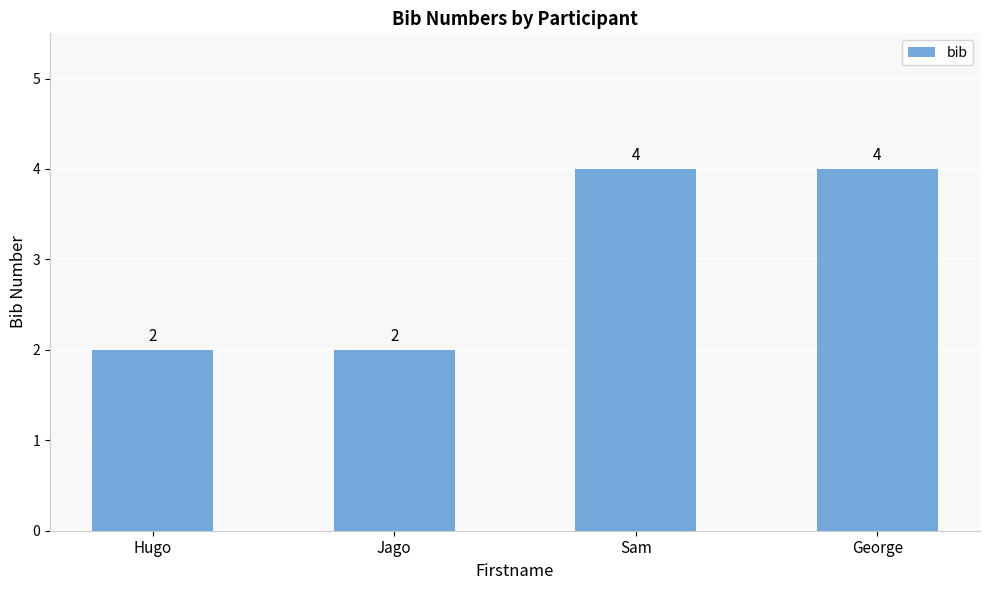

What position from the left is George?

4